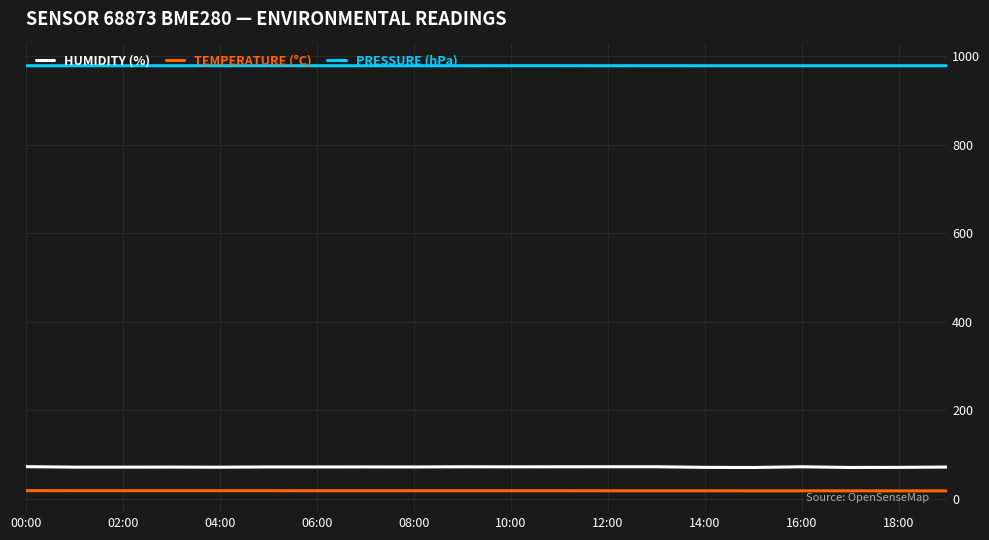

List the series in order of their peak value, lowest first.

TEMPERATURE (°C), HUMIDITY (%), PRESSURE (hPa)